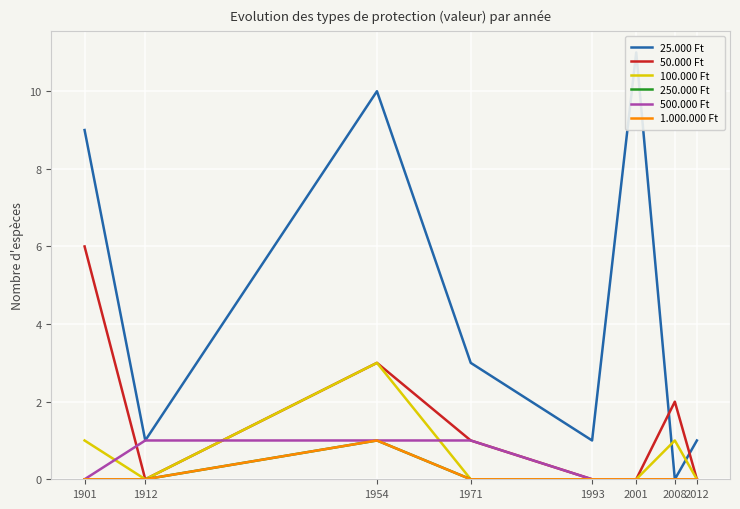

At which label does 250.000 Ft reach its minimum?

1901